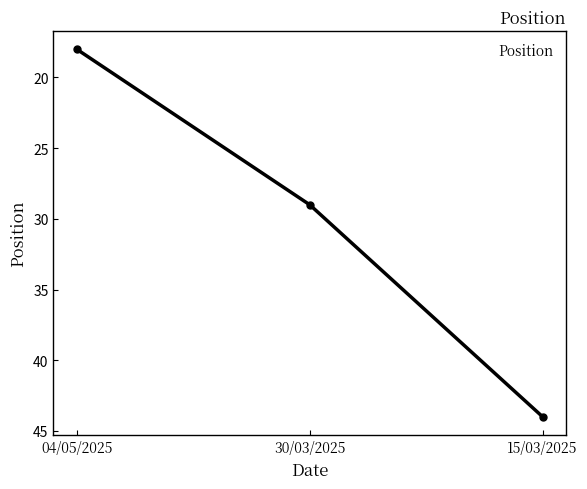

What position from the left is 15/03/2025?

3